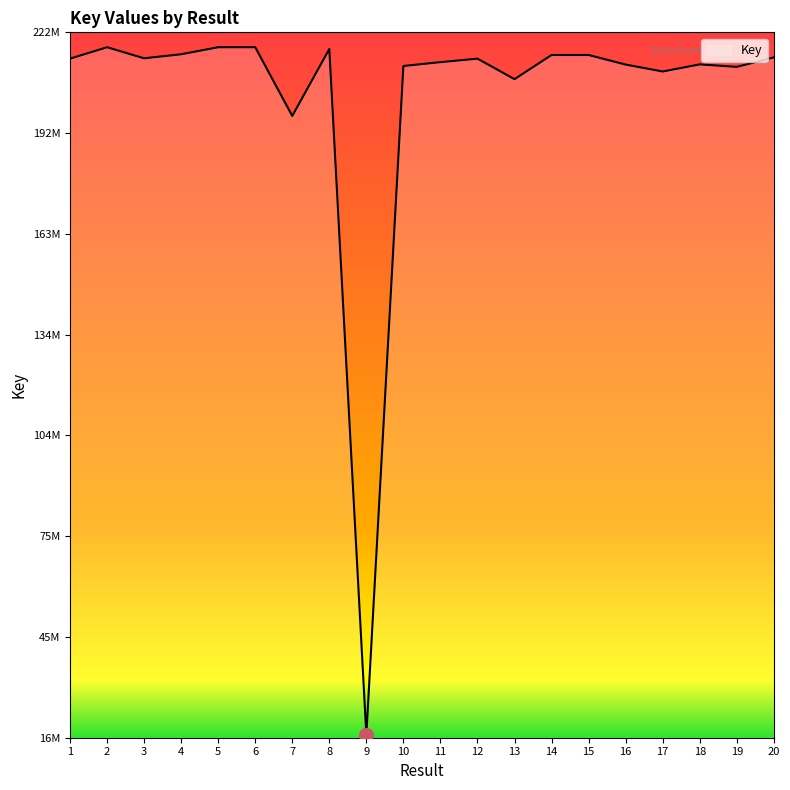

True or false: there are more than 1 points higher than both neighbors.

True